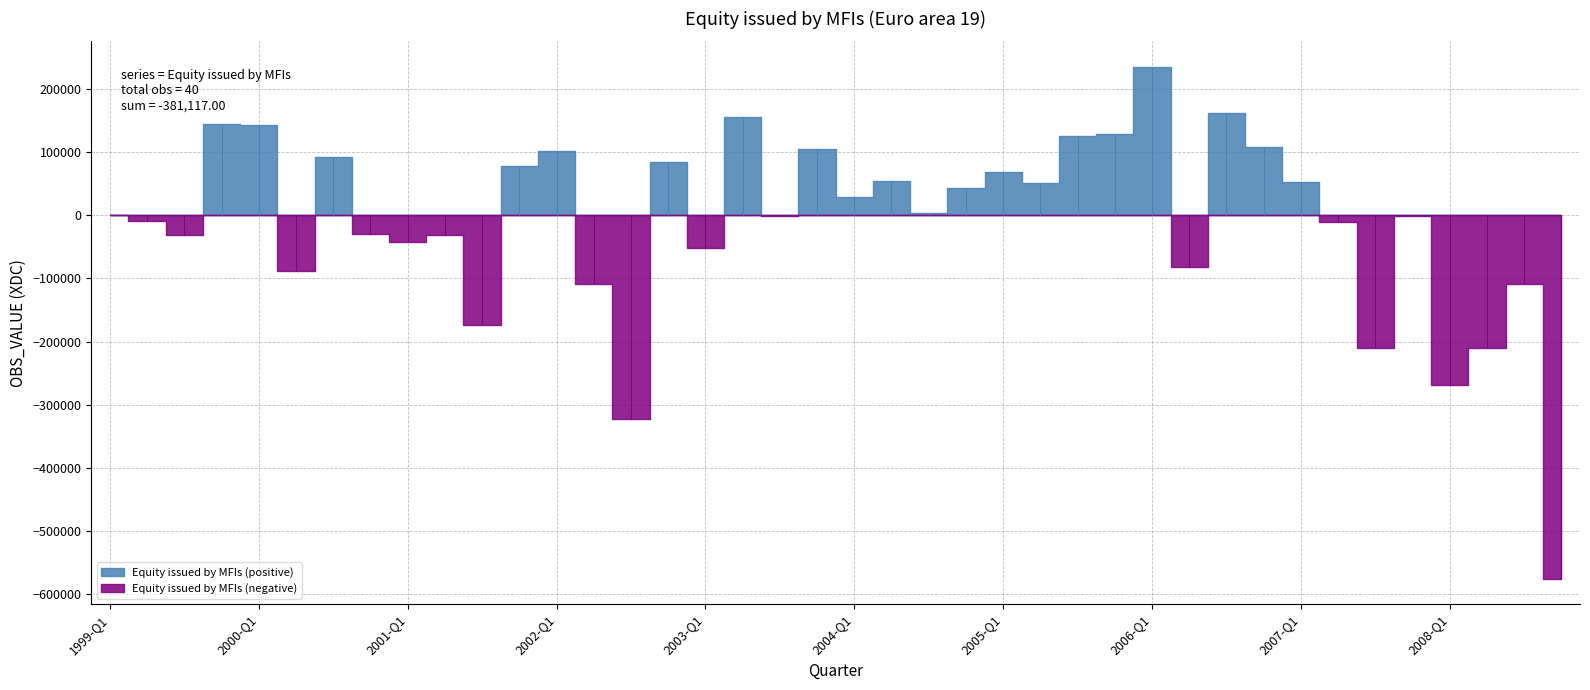

True or false: the data has more than 2 interior local peaks.

True